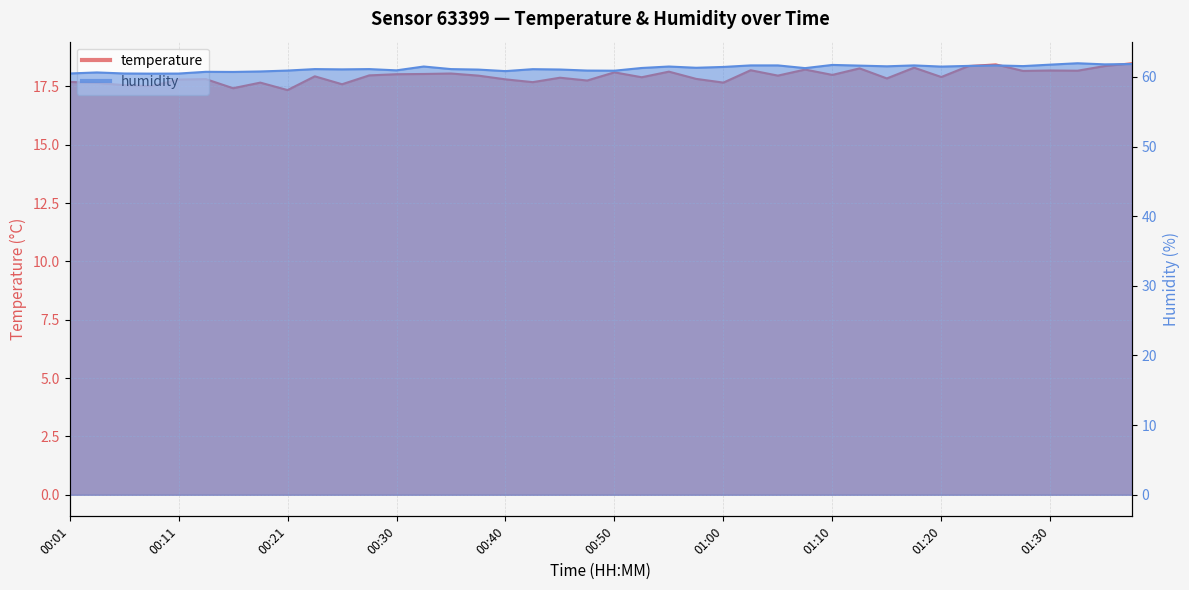

Where is humidity nearest to the value 61?

00:30